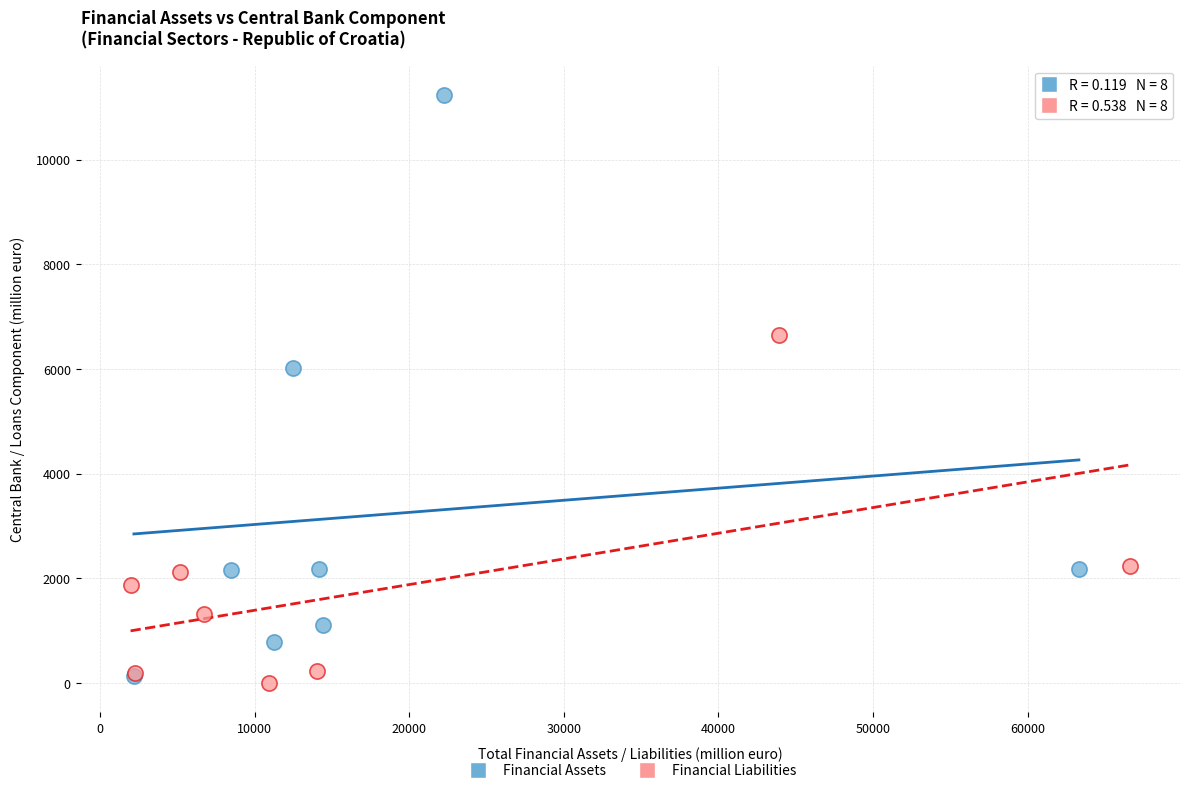

Which series has the widest spread of Y values?

Financial Assets